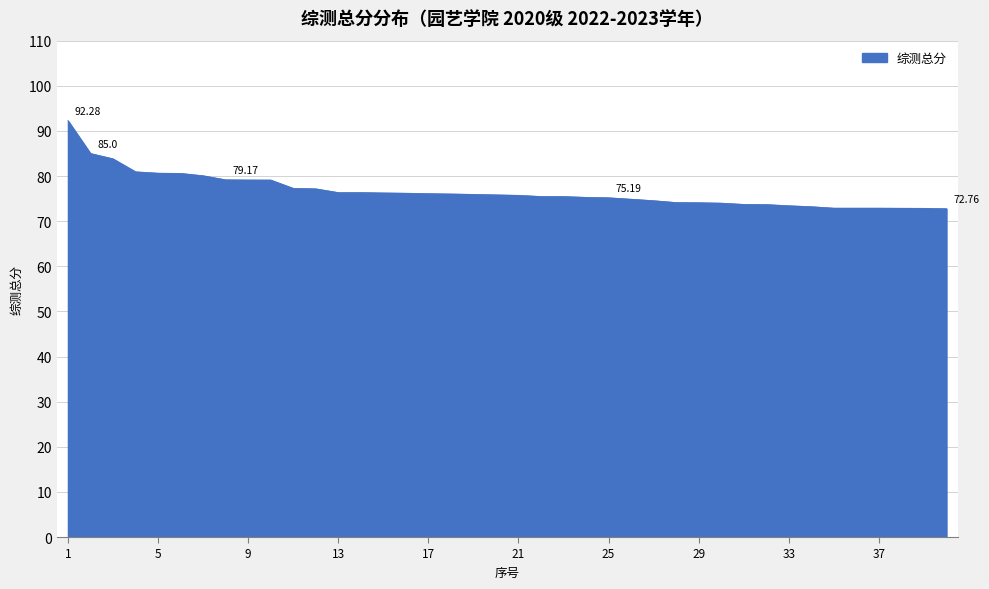

What is the difference between the maximum and minimum values?

19.5